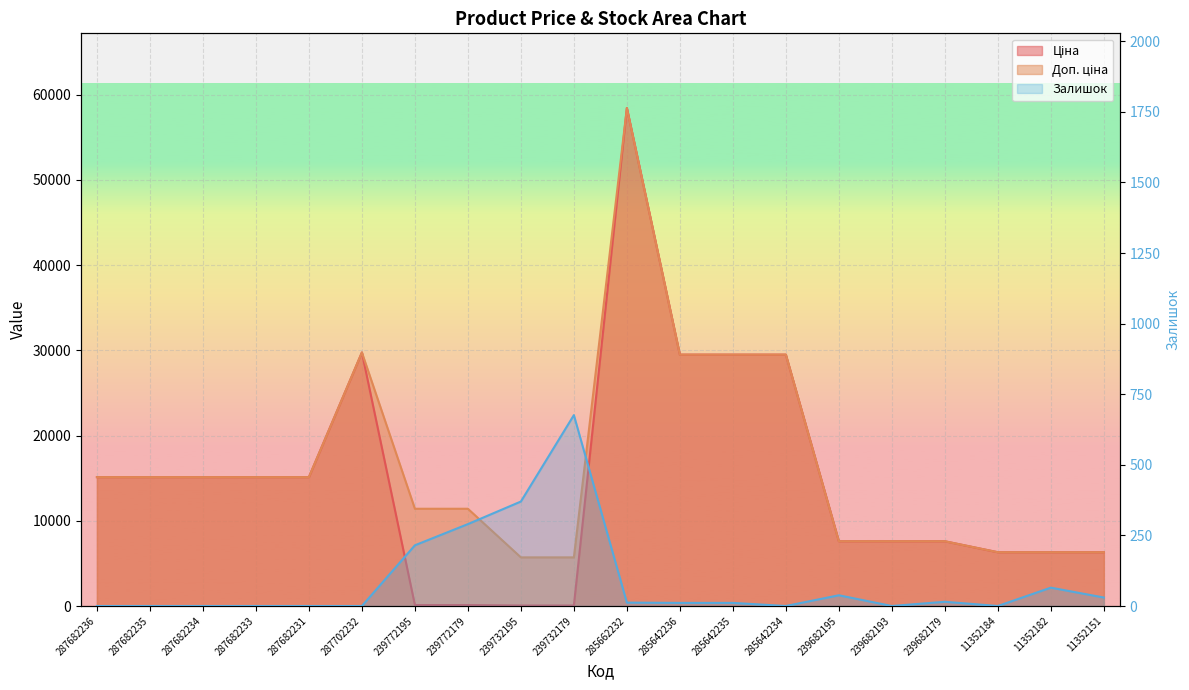

Reading right to left, list all the values displayed in this chart.

11352151=30	11352182=65	11352184=0	239682179=15	239682193=0	239682195=38	285642234=0	285642235=11	285642236=11	285662232=12	239732179=676	239732195=370	239772179=290	239772195=215	287702232=0	287682231=0	287682233=0	287682234=0	287682235=0	287682236=0